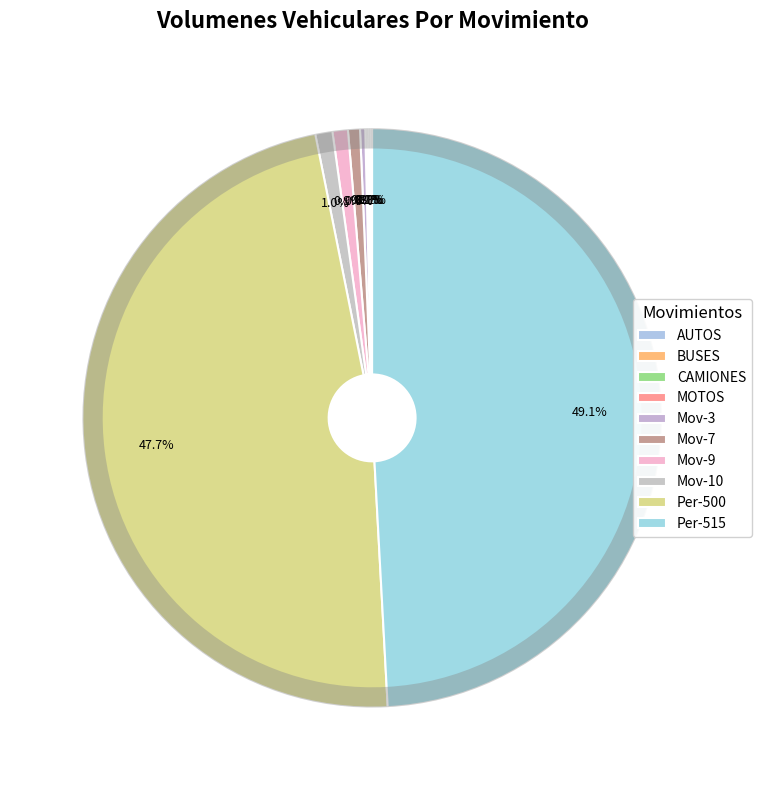

The Movimiento 10 slice represents 10% of the pie. True or false?

False